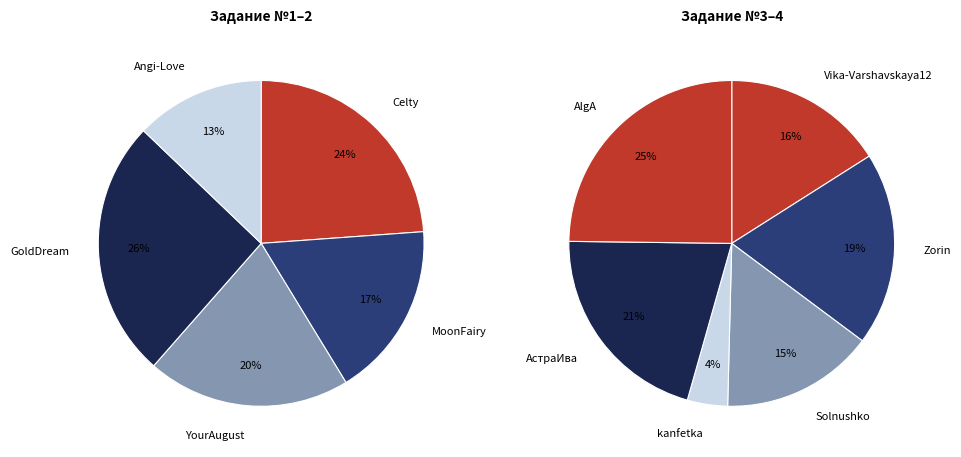

Does AlgA account for over 50% of the chart?

No